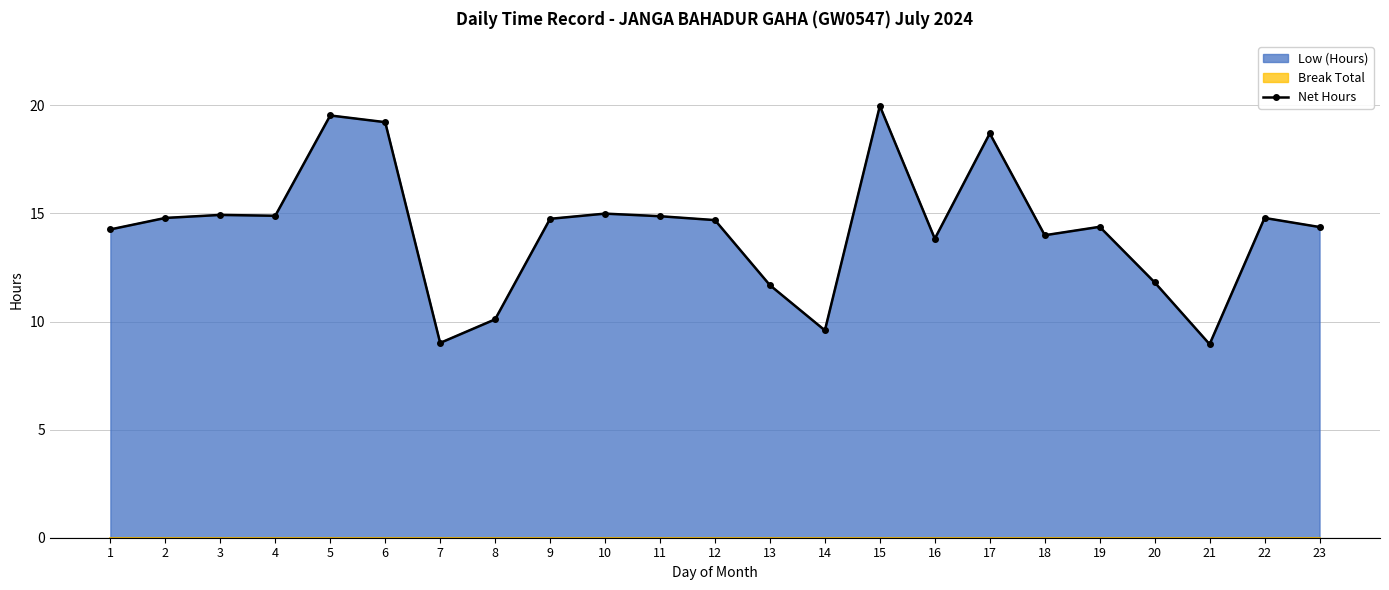

How many interior local valleys (lower than both neighbors) does the data have?

6